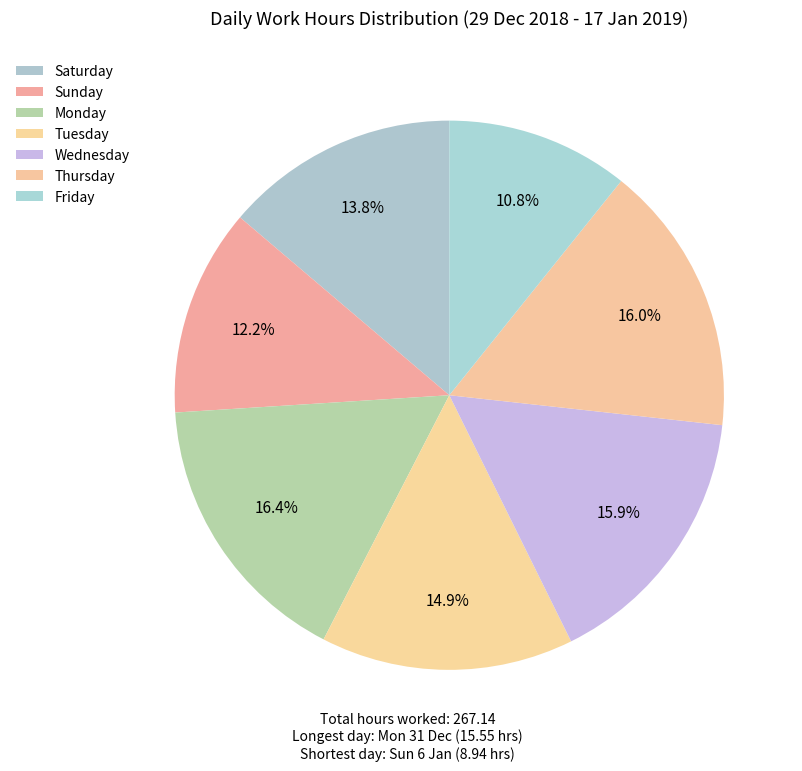

How many slices are in this pie chart?

7